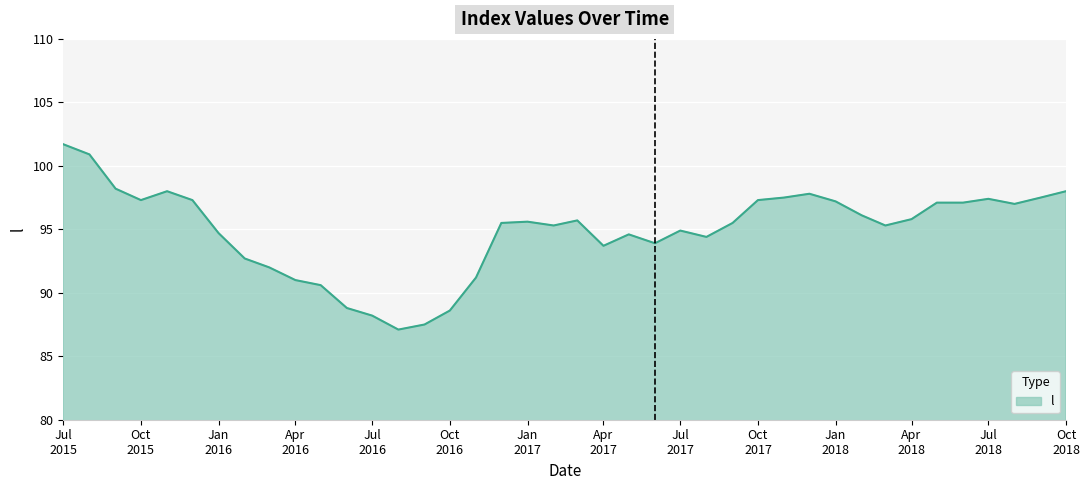

What is the smallest value displayed?

87.1